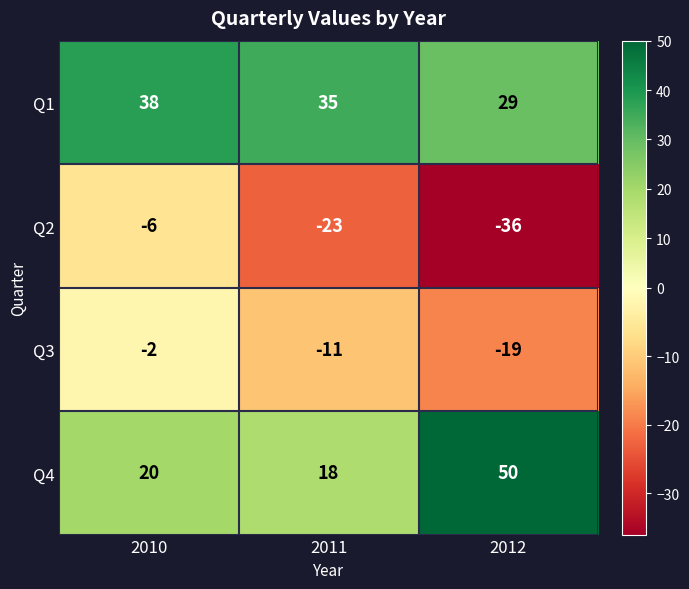

What is the difference between the Q2 values at 2012 and 2011?

13